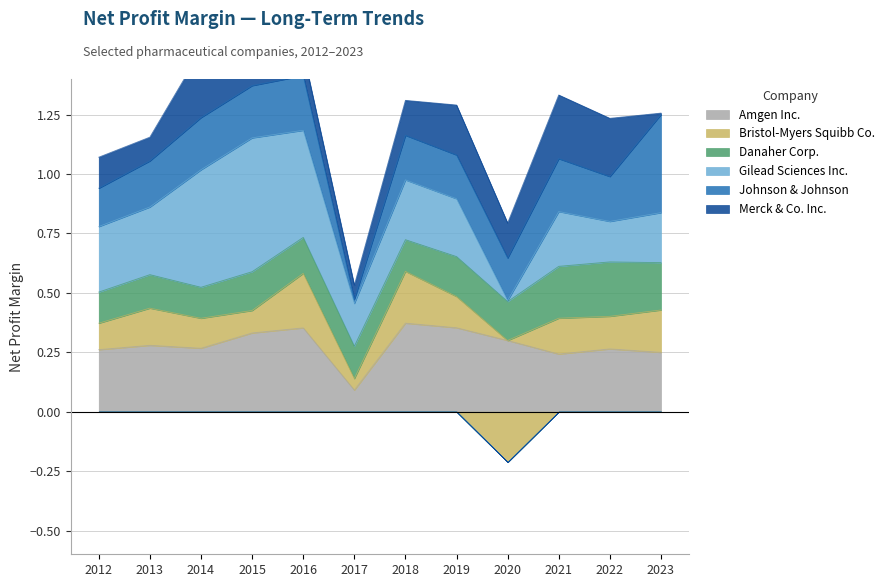

How many lines are shown in the chart?

6